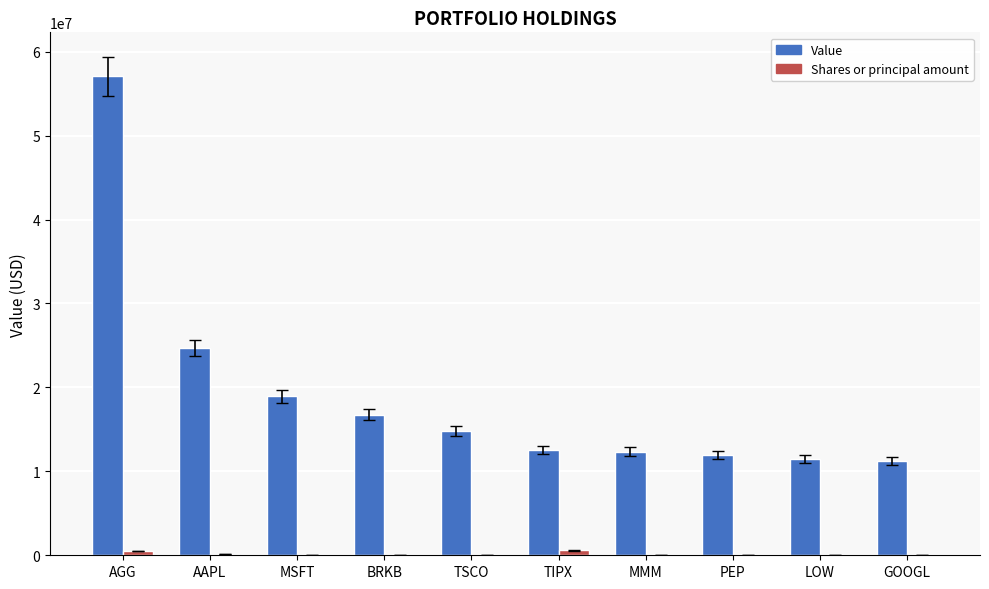

What is the highest value of the Value series?

57052000